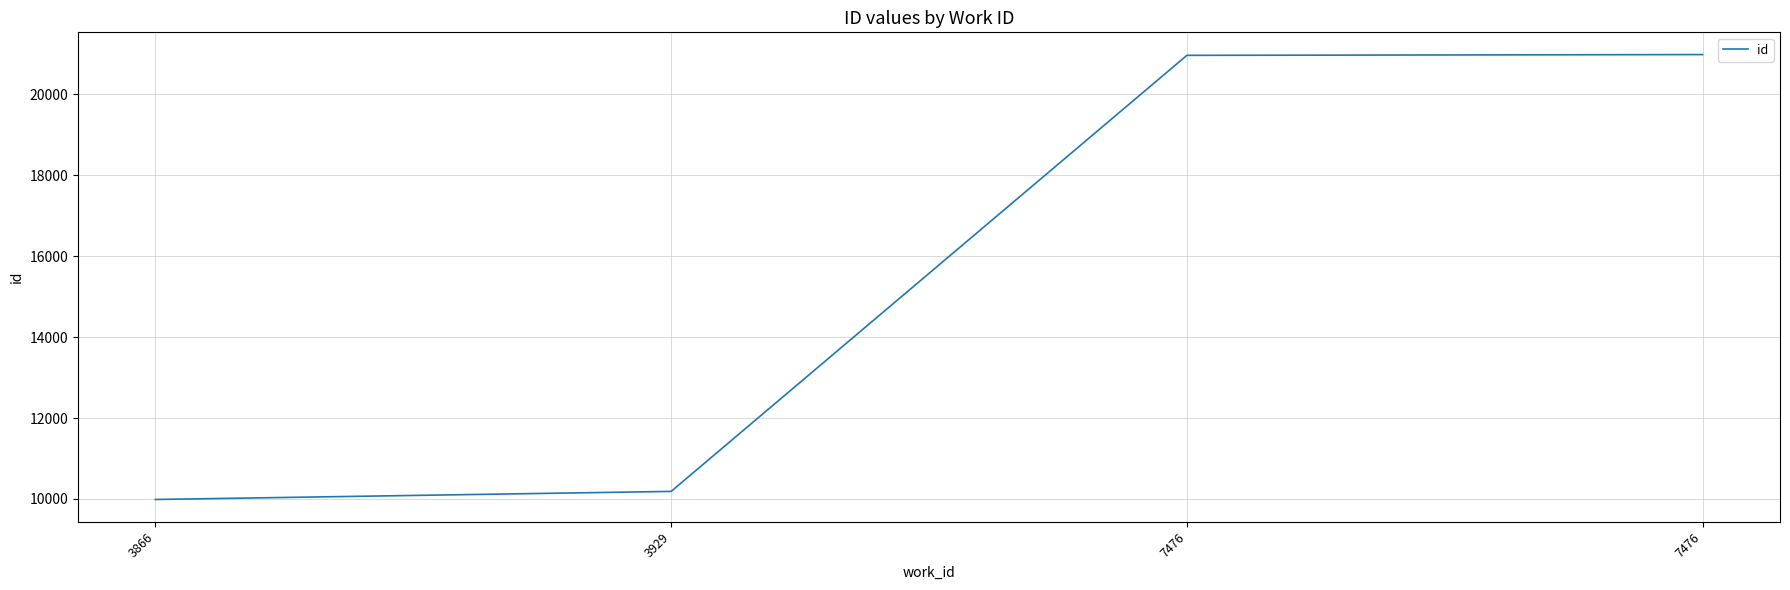

What is the average value?

15532